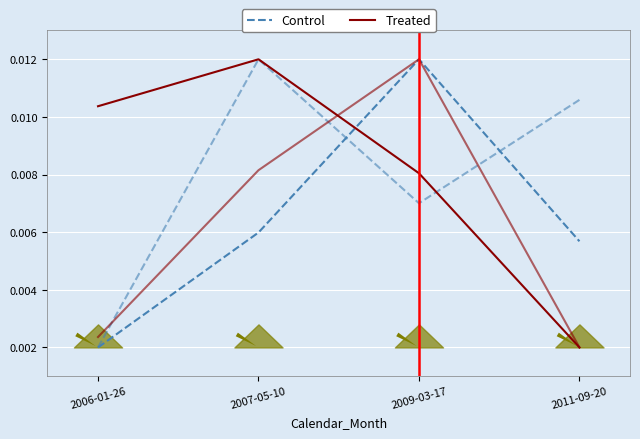

The sharesOwned series shows 0.0 at 2011-09-20. True or false?

True